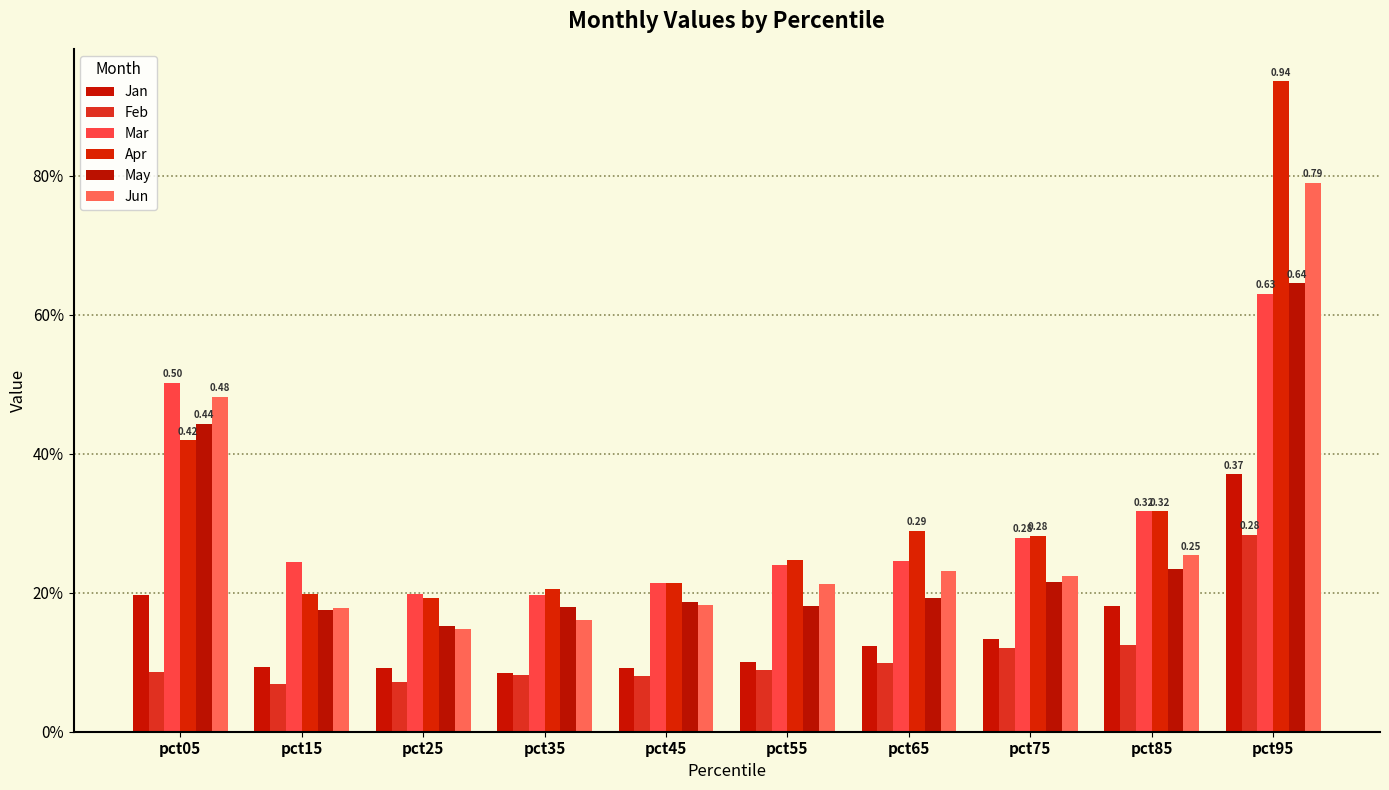

Rank the series by their maximum value, from highest to lowest.

Apr, Jun, May, Mar, Jan, Feb